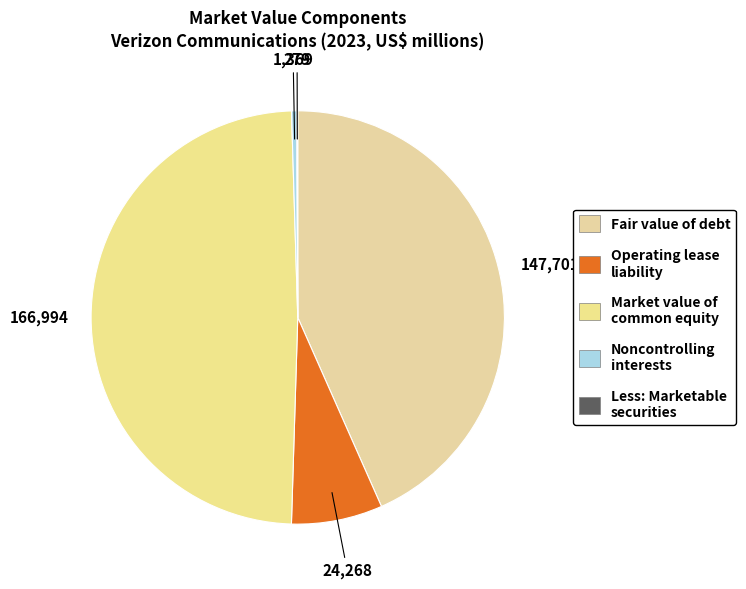

Which category has the smallest portion of the pie?

Less: Marketable securities